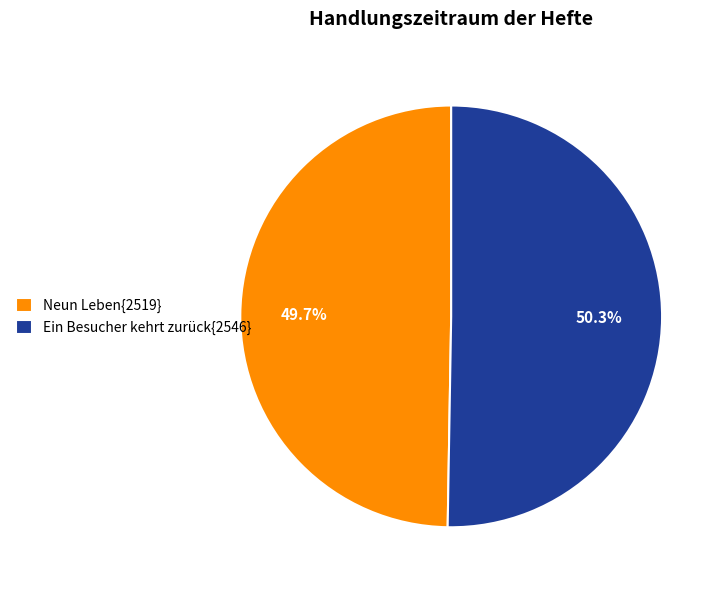

Which category accounts for the majority?

Ein Besucher kehrt zurück{2546}